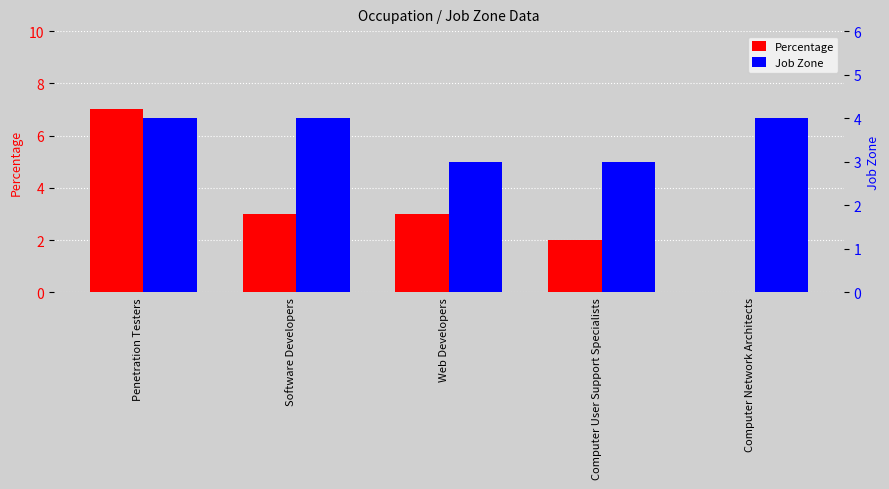

Which label corresponds to the largest value in the chart?

Penetration Testers